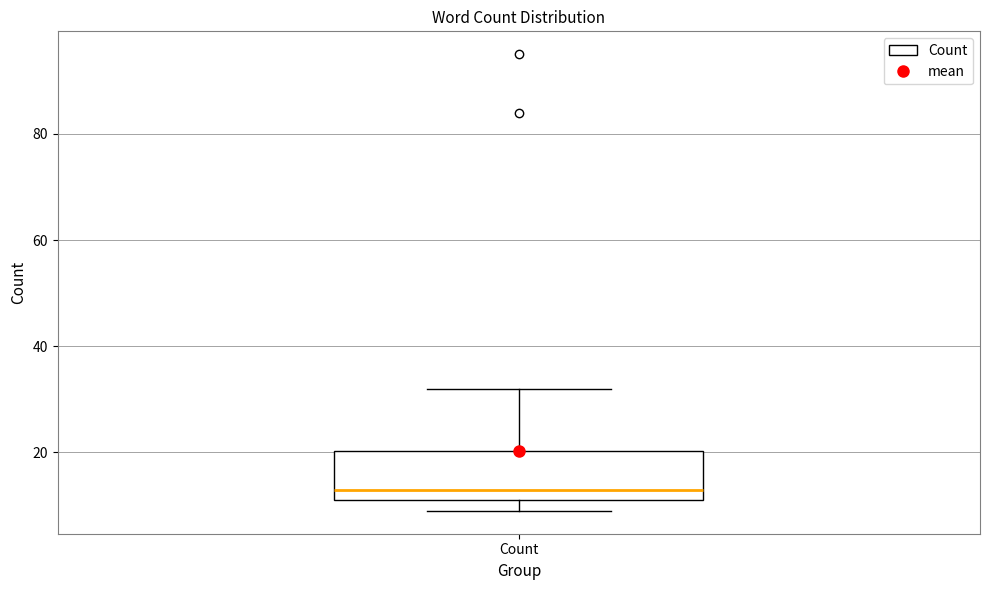

Where does the upper whisker of the box for Count end on the y-axis? The values are not printed on the chart, so give them approximately, as read against the axis.

32